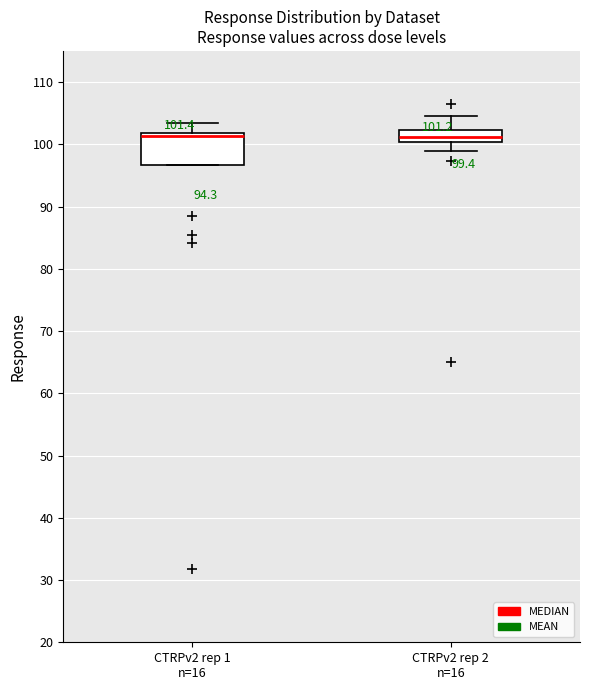

Comparing the boxes themselves (not the whiskers), which one is the tallest?

CTRPv2 rep 1 n=16